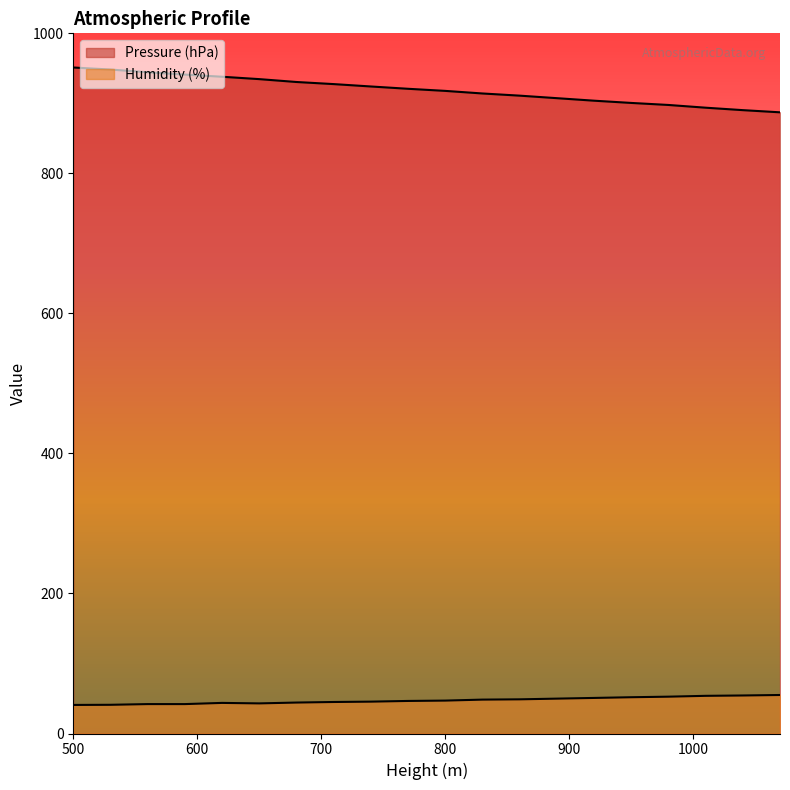

List the series in order of their peak value, highest first.

Pressure (hPa), Humidity (%)